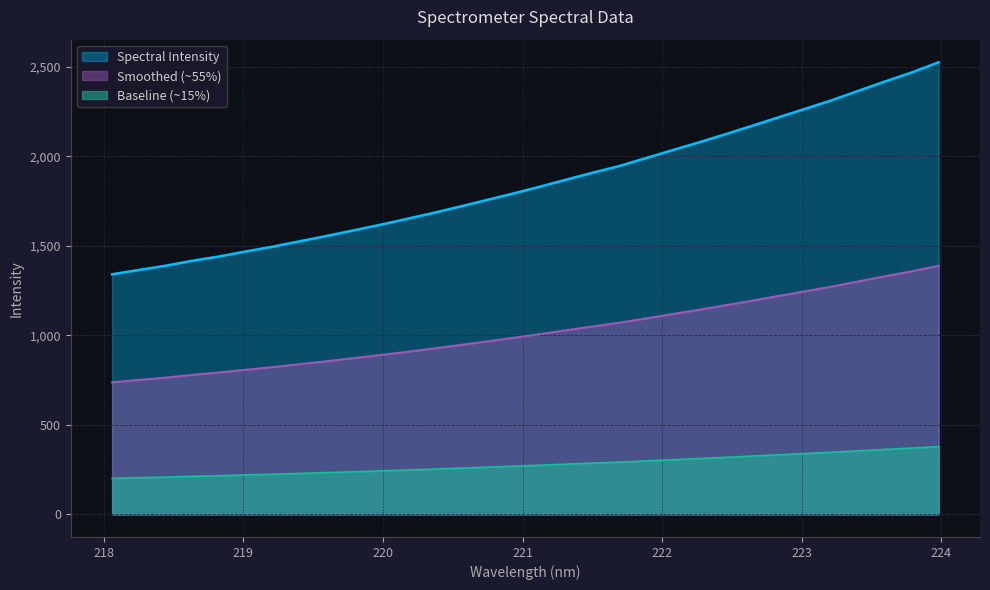

What is the sum of the values at 223.9802 and 220.5444?

4241.7